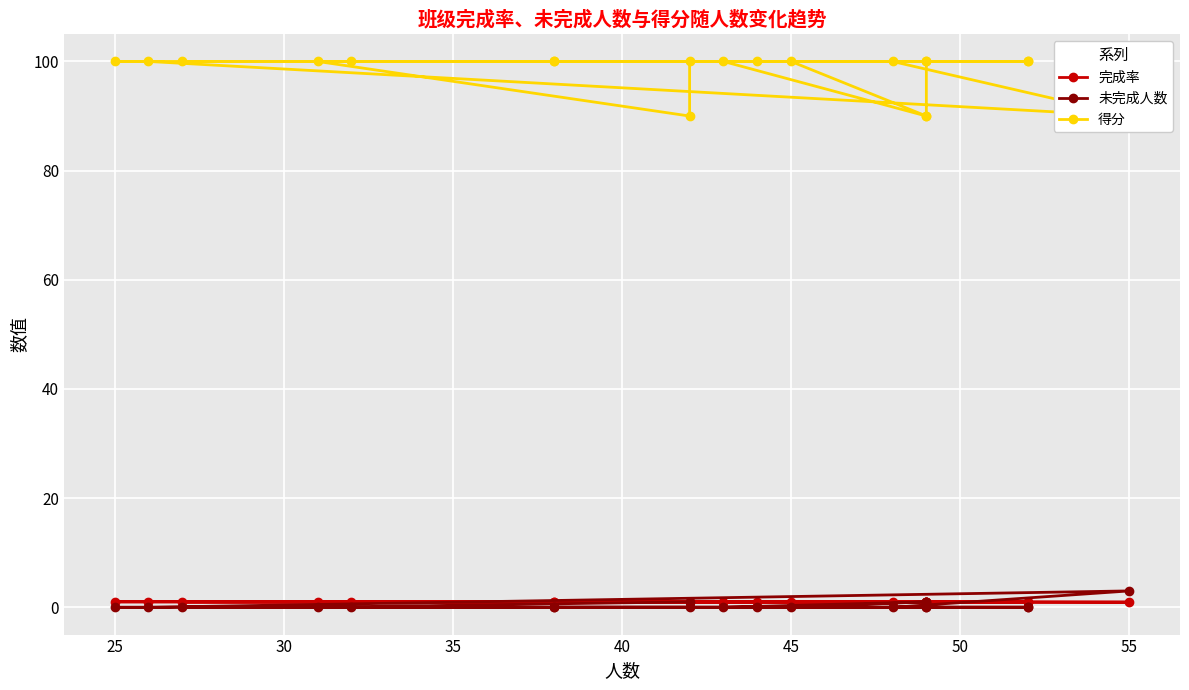

Count the 得分 values in the range 100 to 101.

16